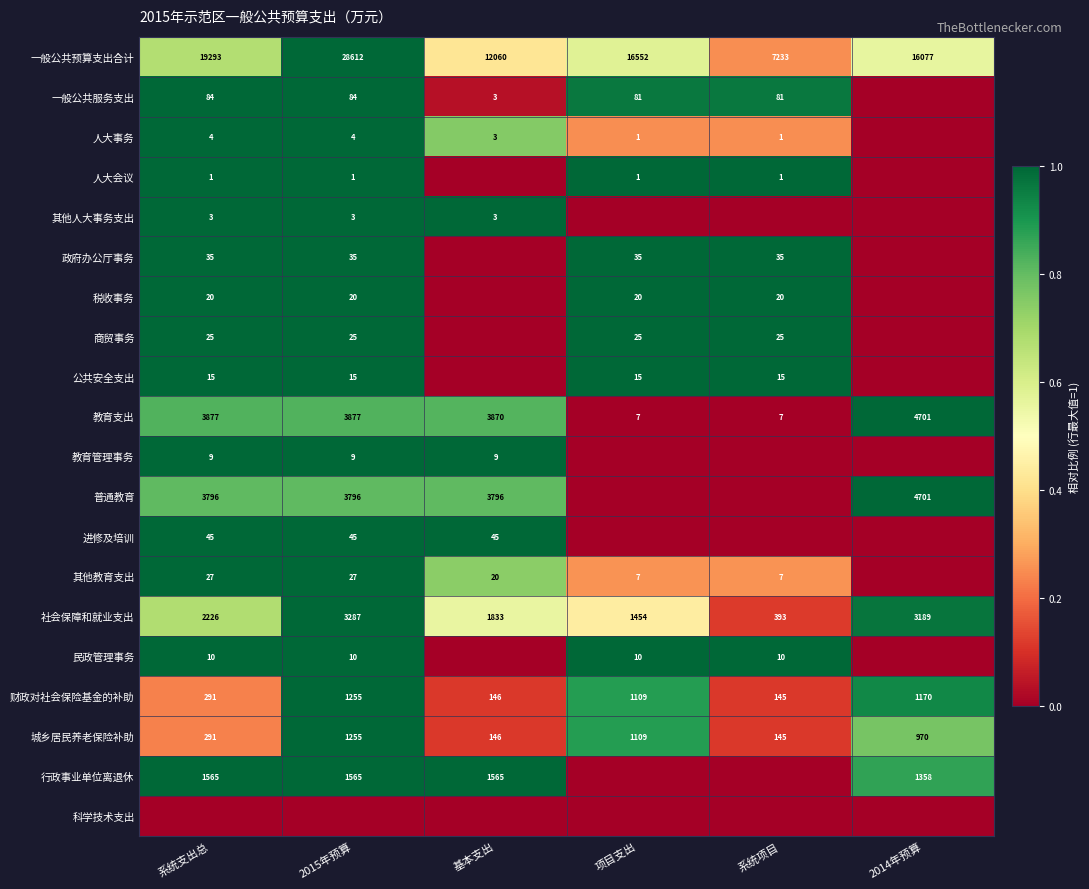

The 城乡居民养老保险补助 series shows 47 at 基本支出. True or false?

False